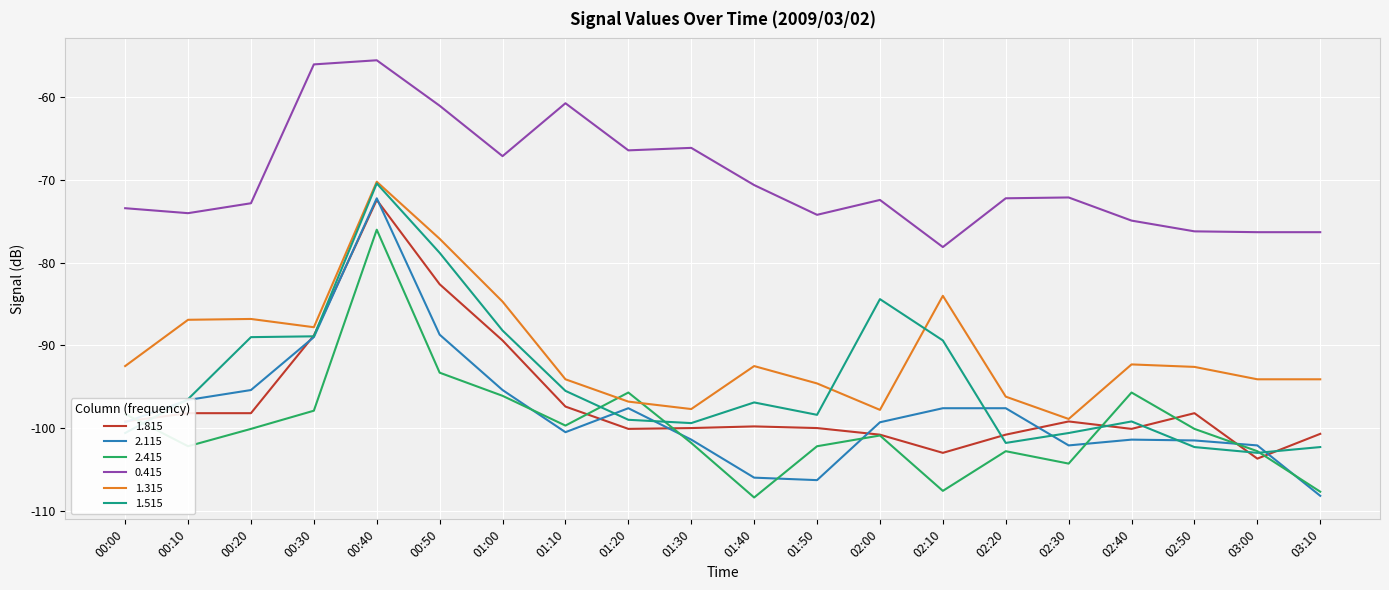

What is the minimum value for 2.115?

-108.2